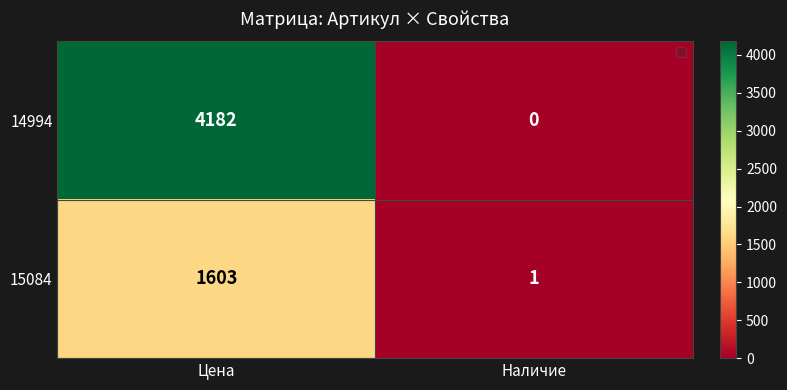

Between Цена and Наличие, which series saw the biggest shift?

14994